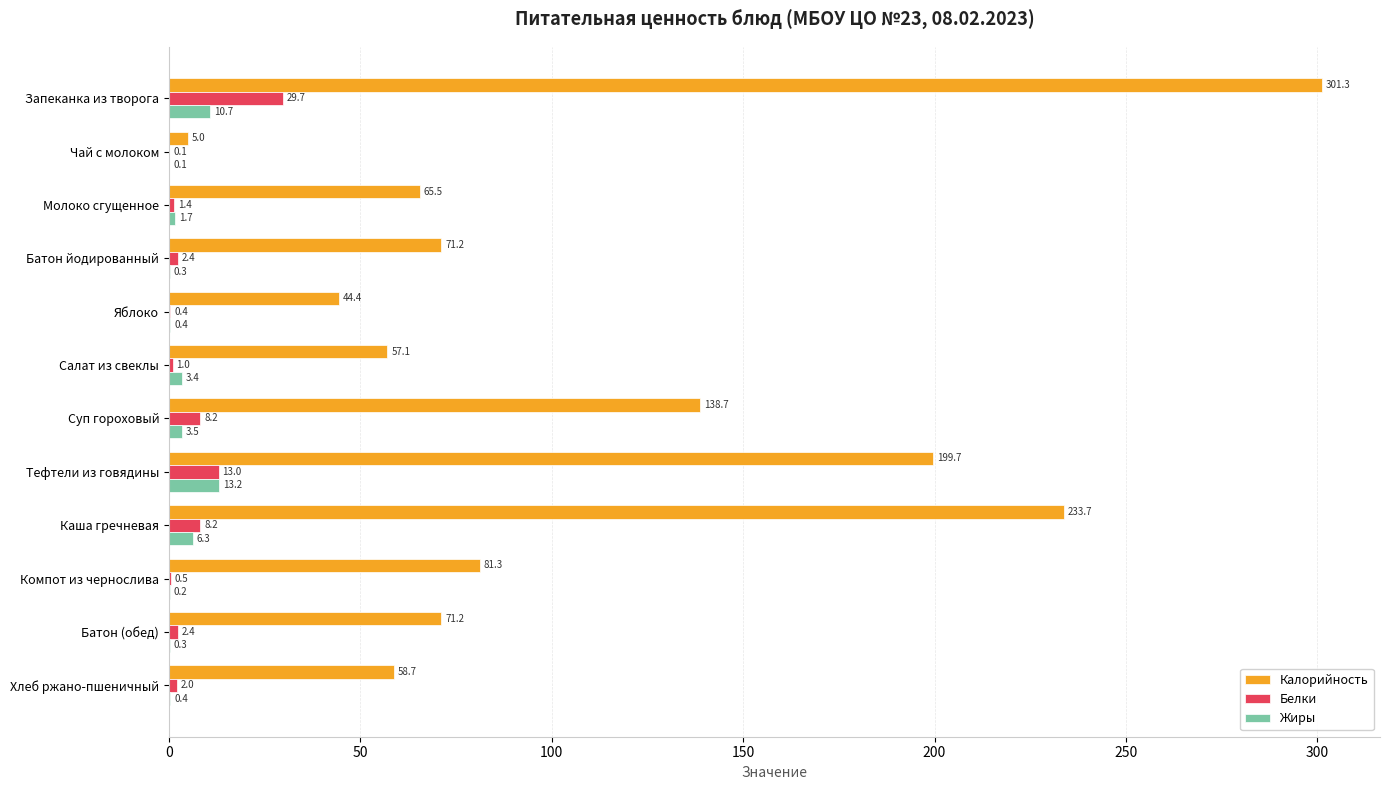

True or false: Белки has a value of 1.4 at Молоко сгущенное.

True